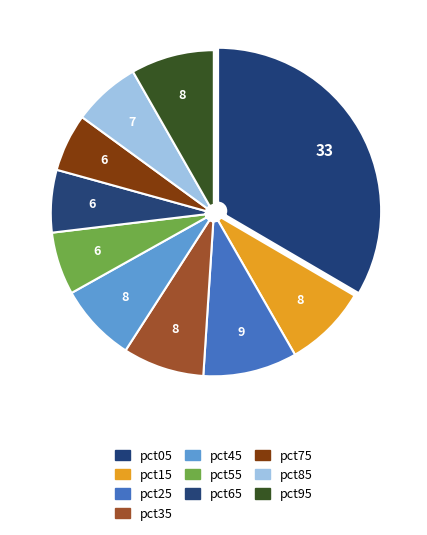

To the nearest percent, what is the difference between the largest and smallest slice percentages?

28%